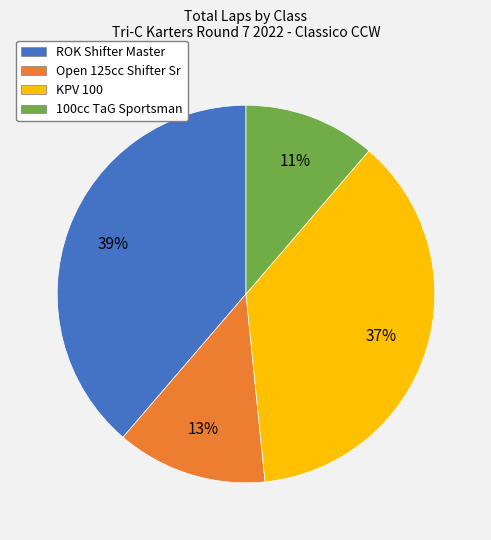

True or false: ROK Shifter Master accounts for 21% of the total.

False